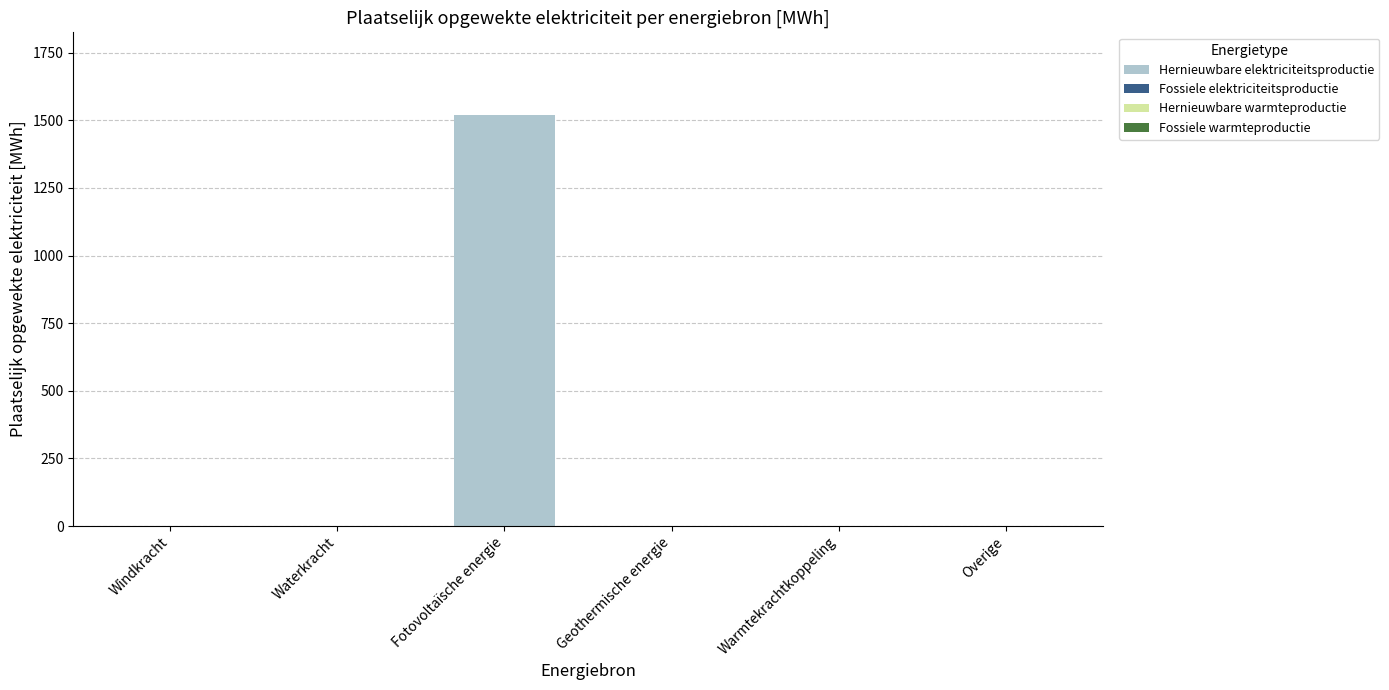

Is it true that the value at Waterkracht is 0.0?

True